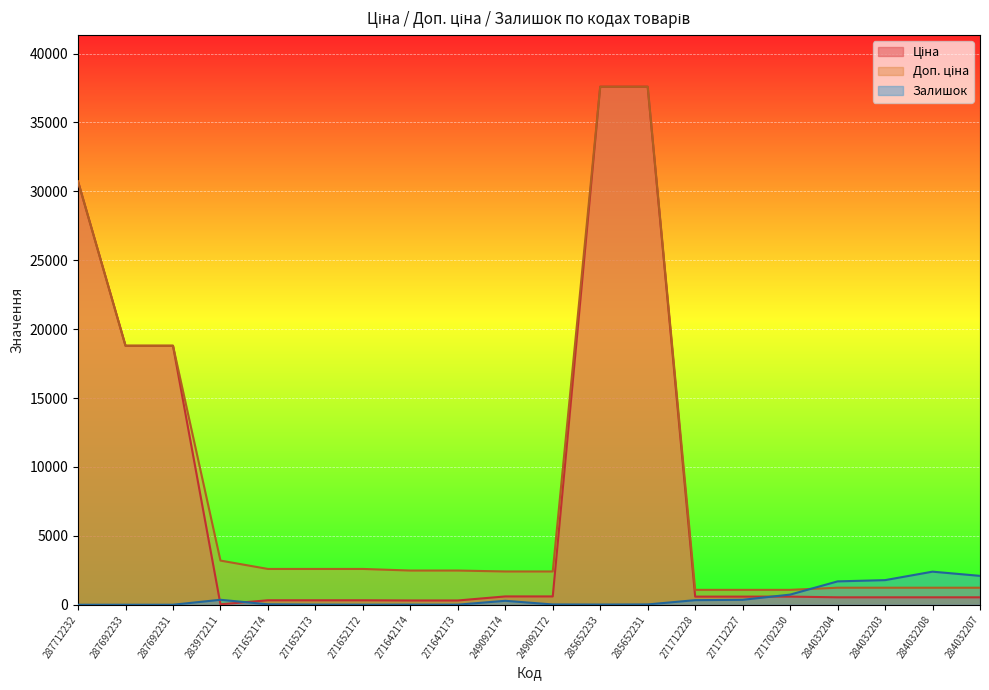

At which category is the sum across all series the highest?

285652231